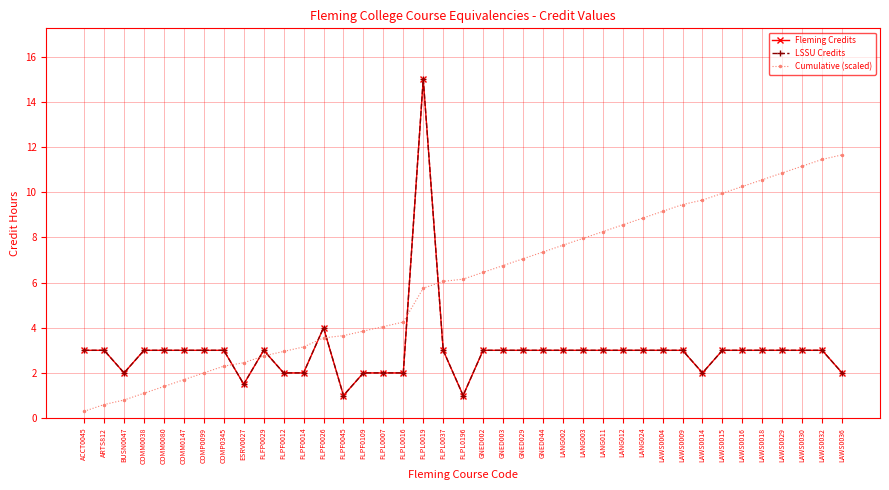

What is the spread (max minus min) of values at LANG002?

4.7